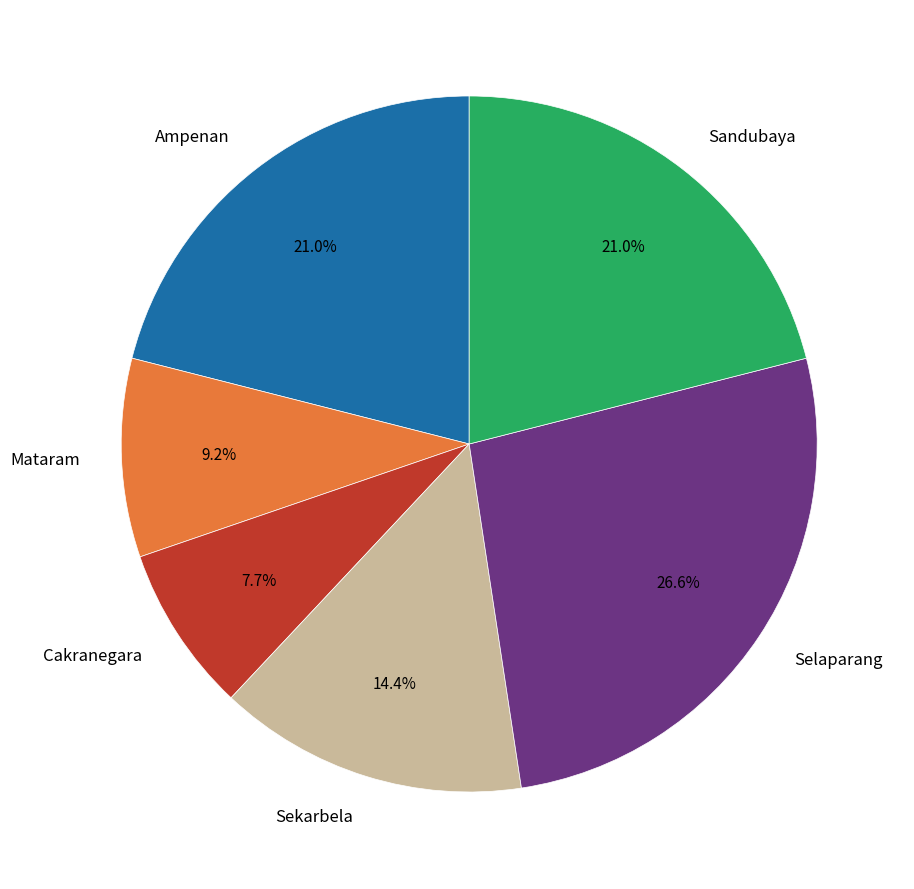

Is there a majority slice in this chart?

No